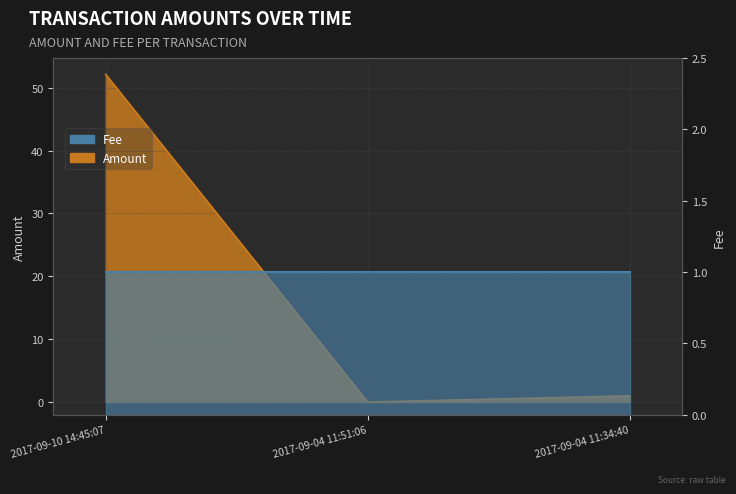

Count the number of values greater than 1.

1